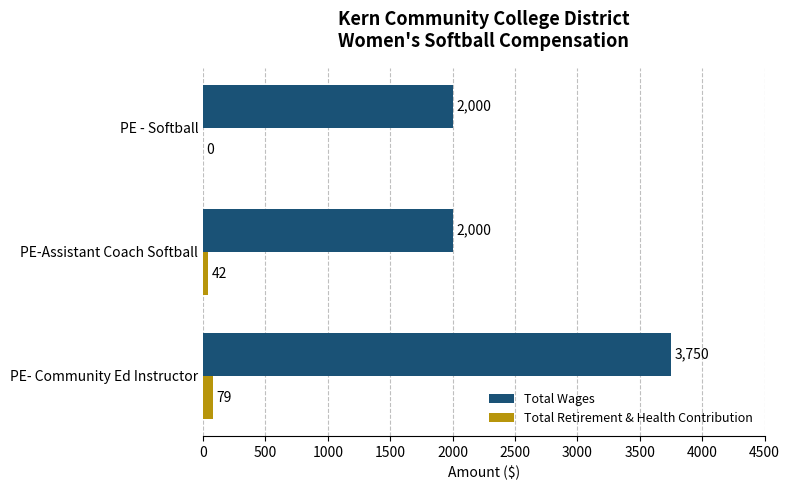

What is the sum of all Total Retirement & Health Contribution values?

121